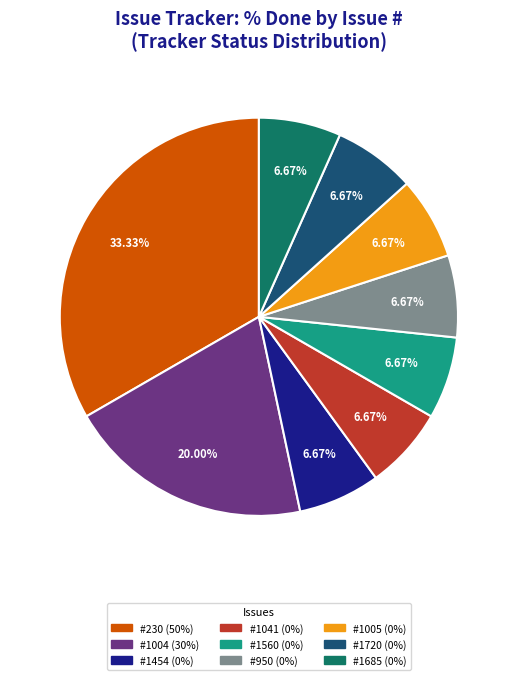

Is there any slice that represents more than half of the pie?

No